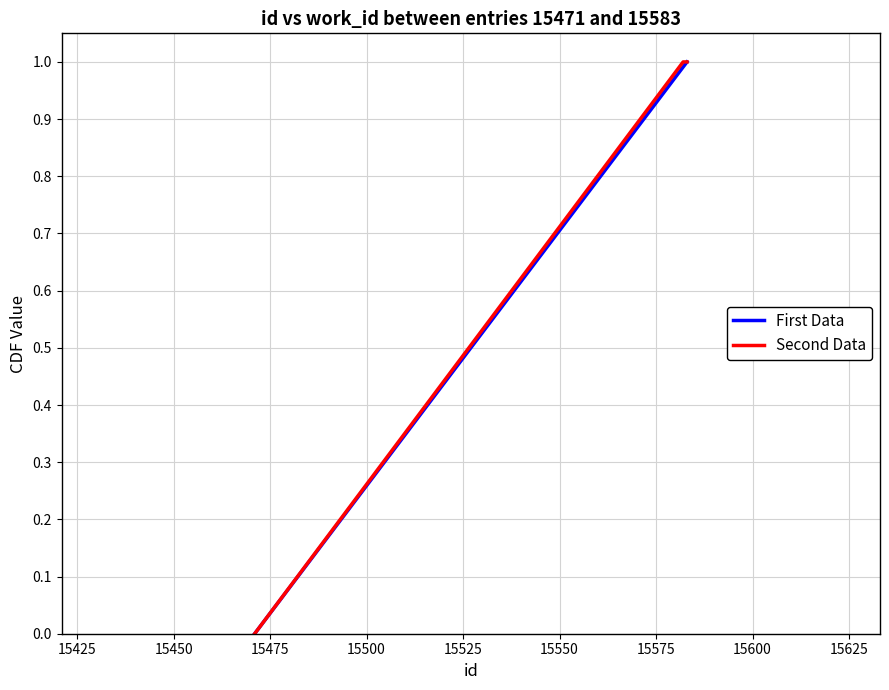

What is the greatest value displayed?

1.0